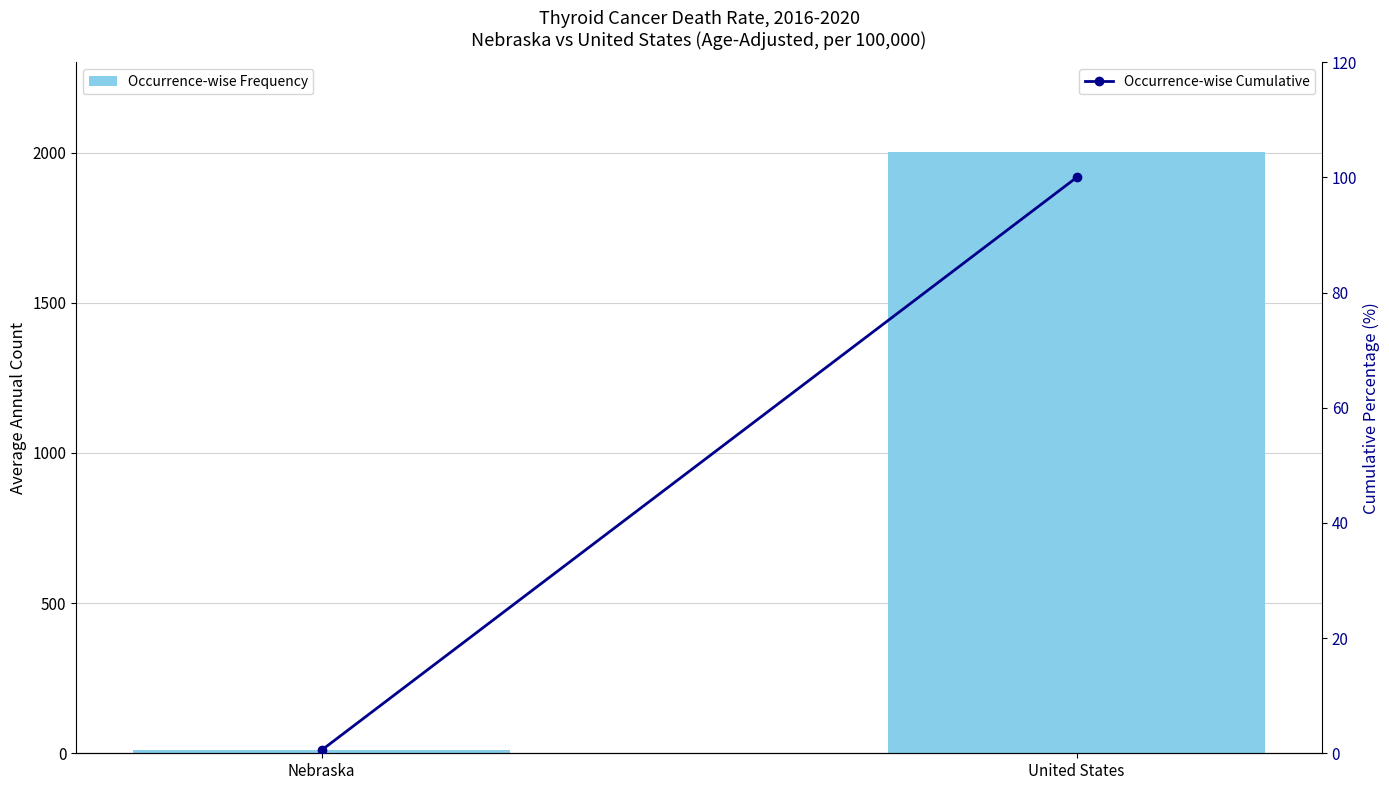

Which label corresponds to the largest value in the chart?

United States